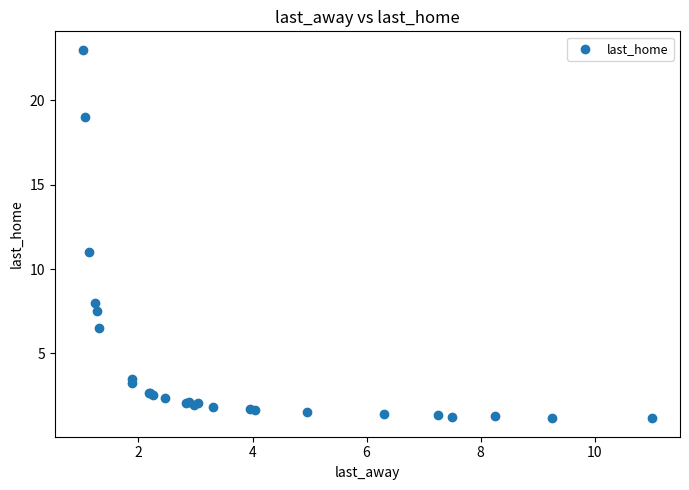

What Y value in the scatter plot is closest to 12?

11.0